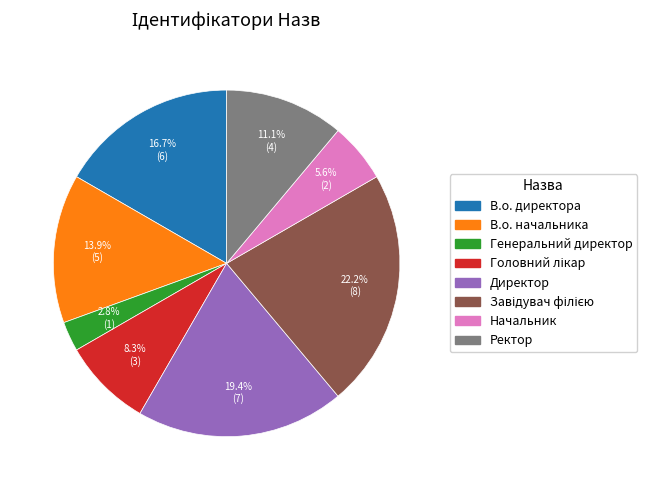

Between В.о. директора and В.о. начальника, which is larger?

В.о. директора